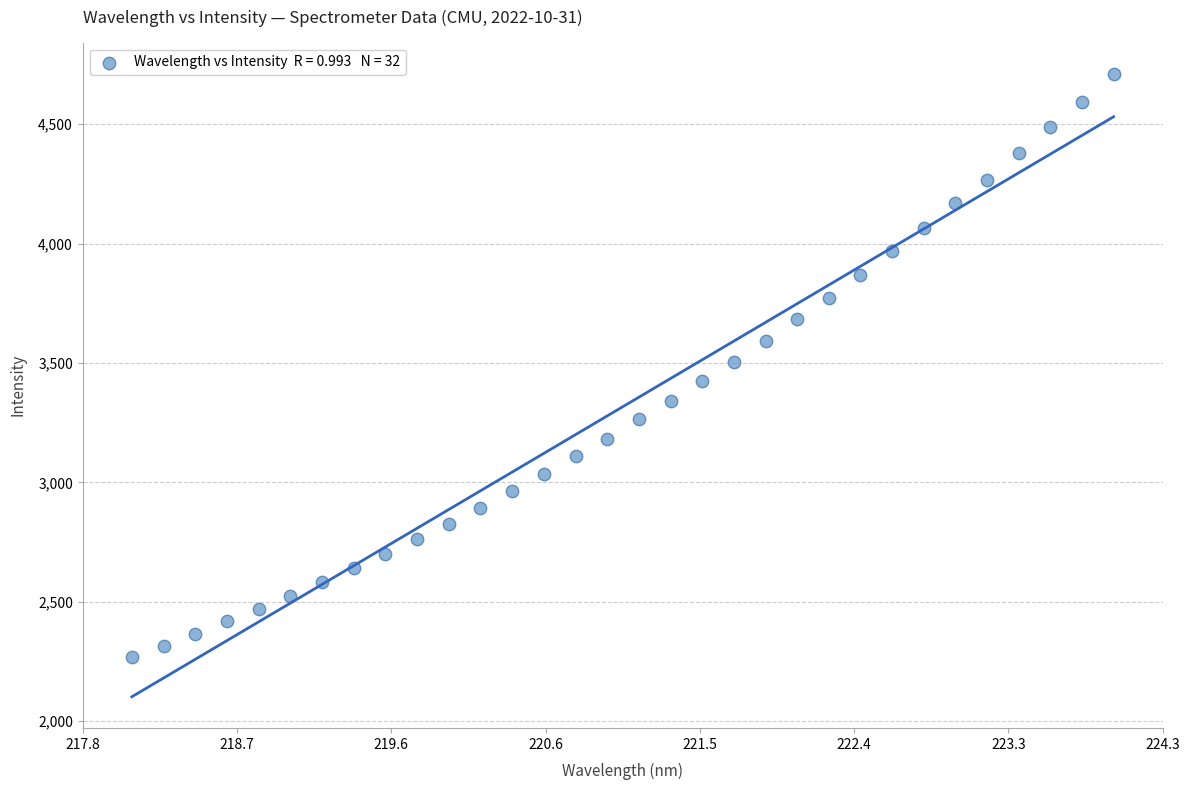

What is the range of Y values (max minus min)?

2444.6